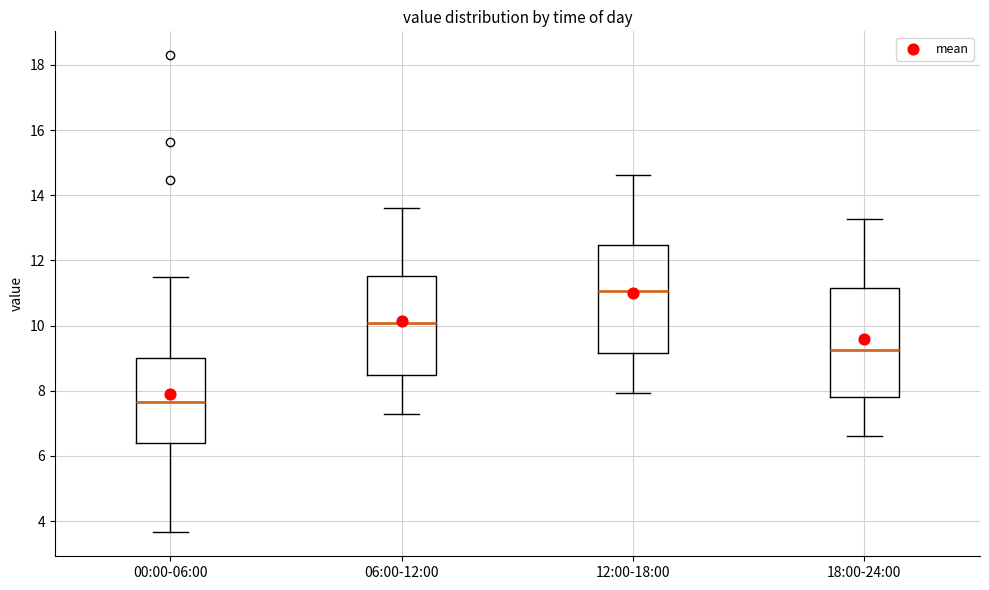

Where does the lower whisker of the box for 18:00-24:00 end on the y-axis? The values are not printed on the chart, so give them approximately, as read against the axis.

6.6